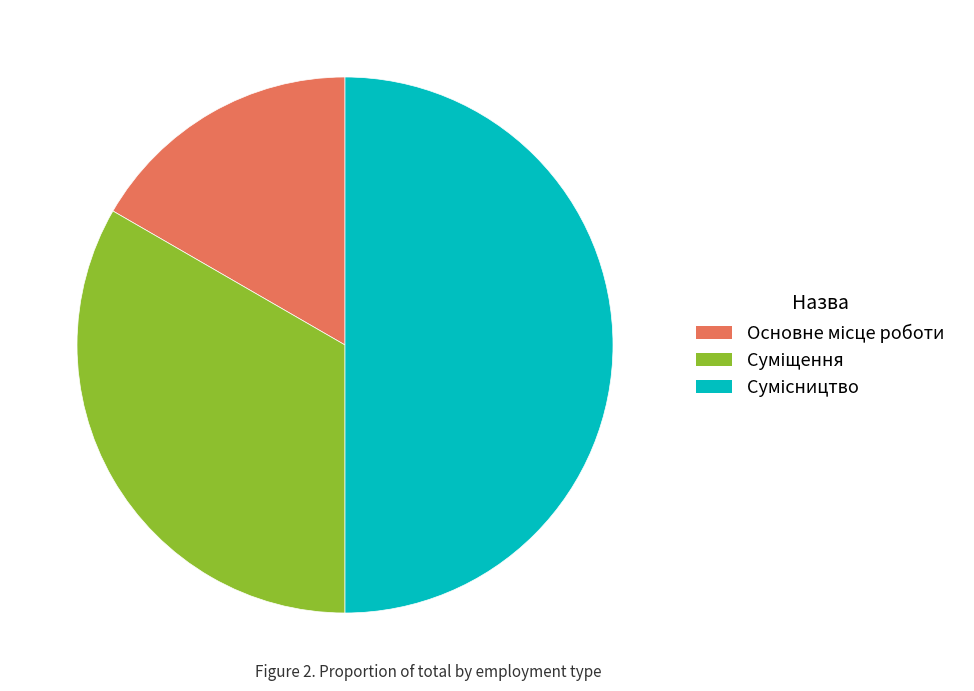

Count the number of slices in the pie.

3